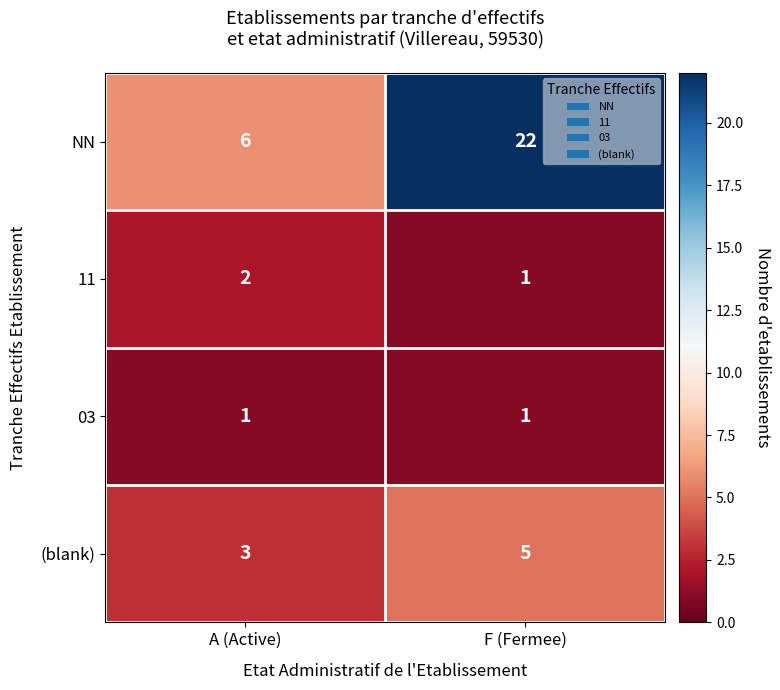

At which label does (blank) reach its minimum?

A (Active)